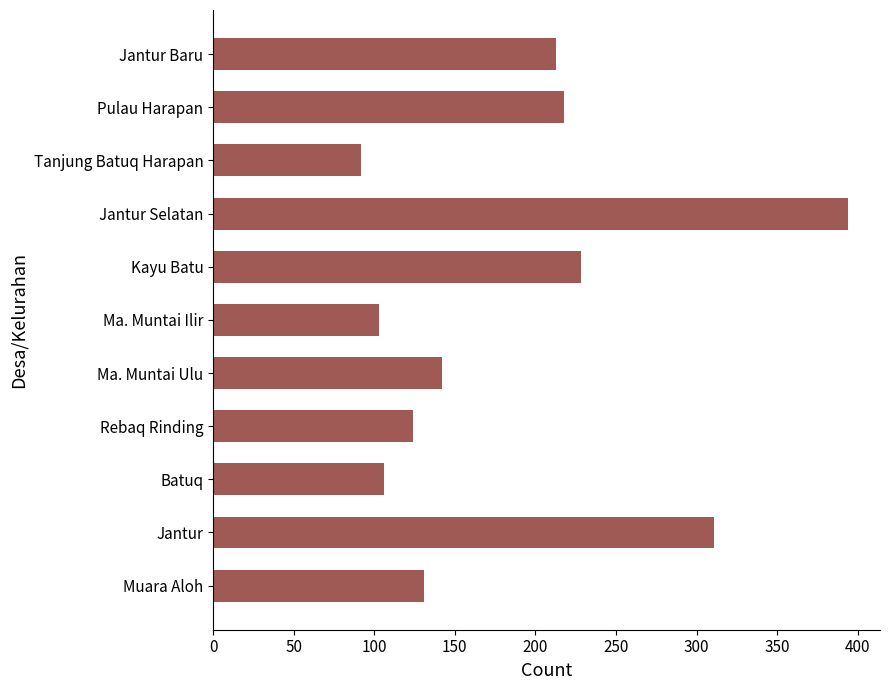

What is the maximum value shown in the chart?

394